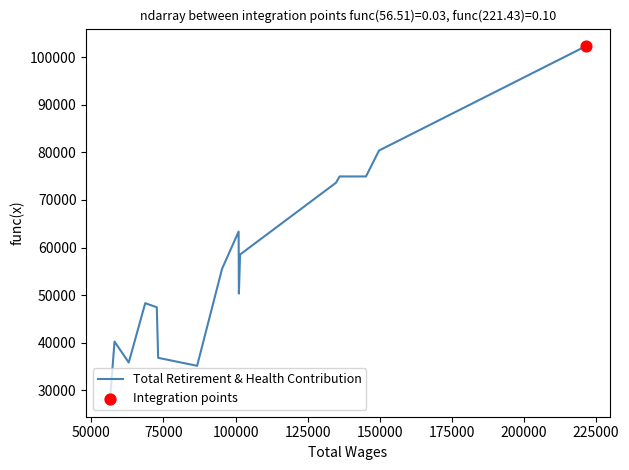

What is the ratio of the value at 62969.0 to the value at 149753.0?

0.4